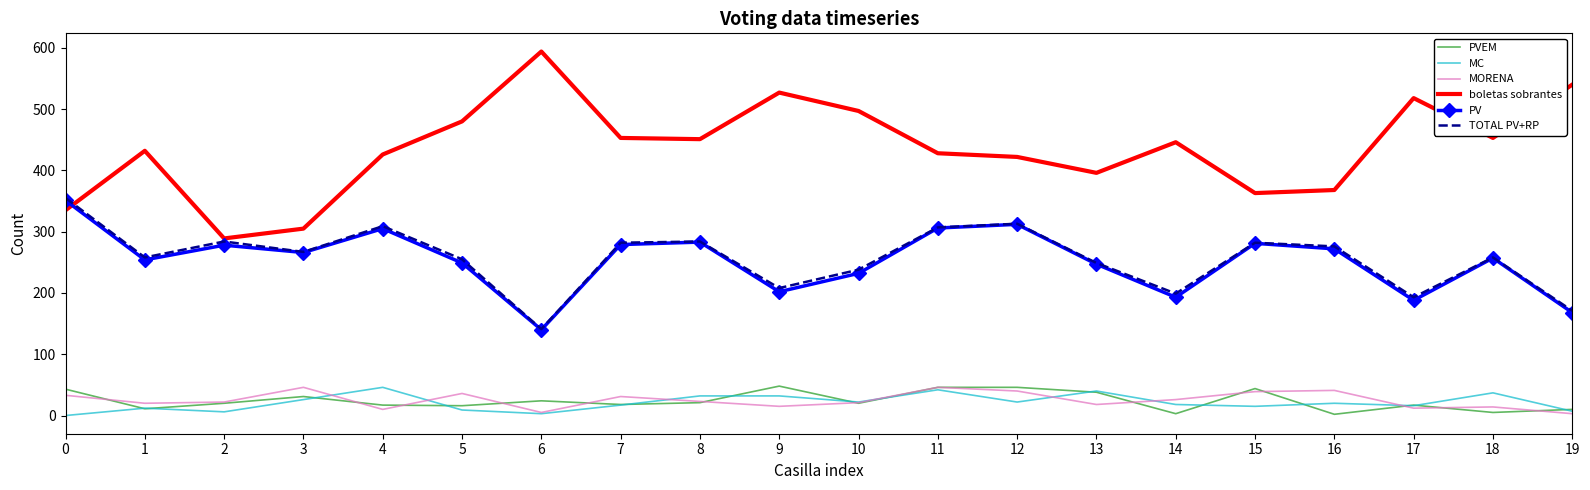

What is the average value of the PV series?

253